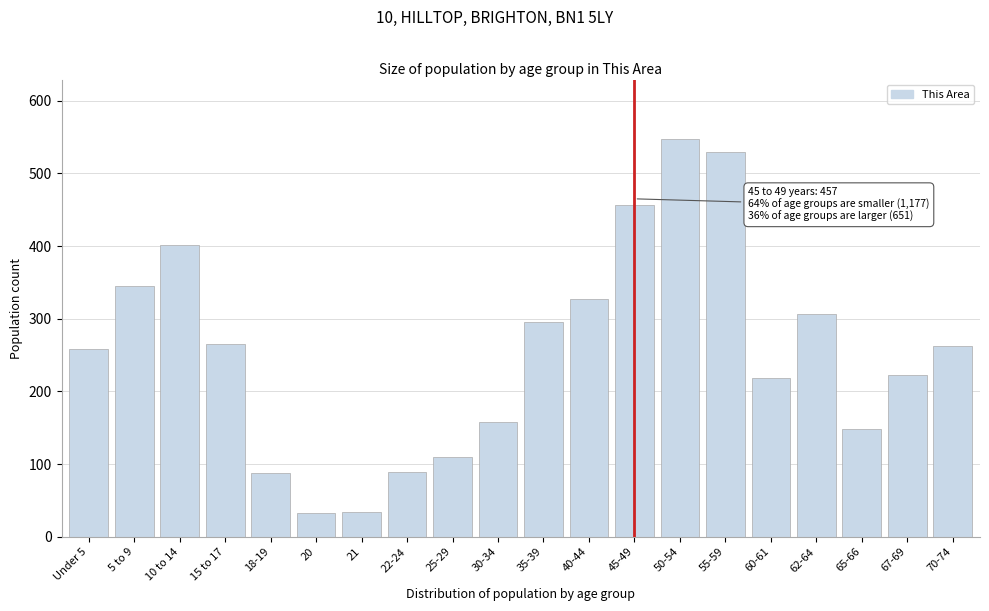

What is the ratio of the value at 22-24 to the value at 60-61?

0.4